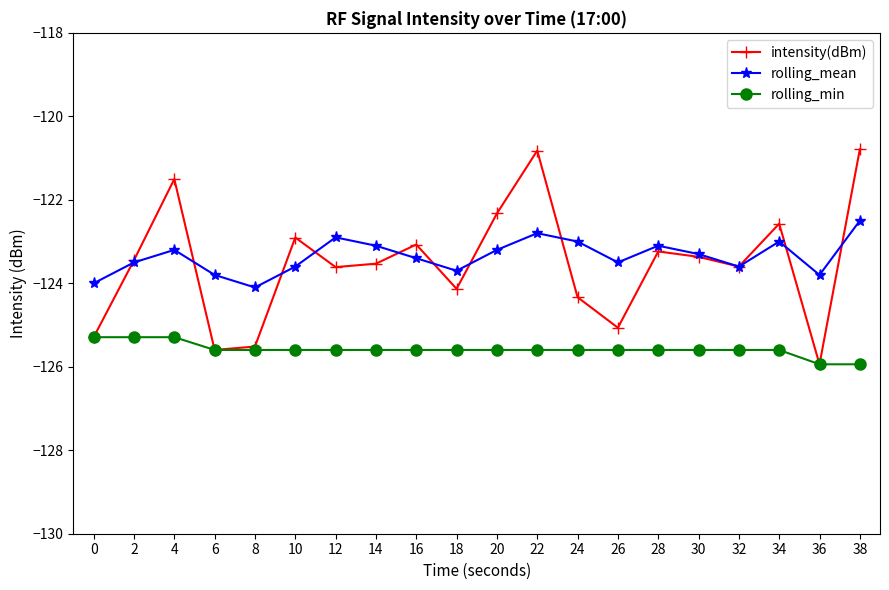

At which category does rolling_mean reach its first local valley?

8